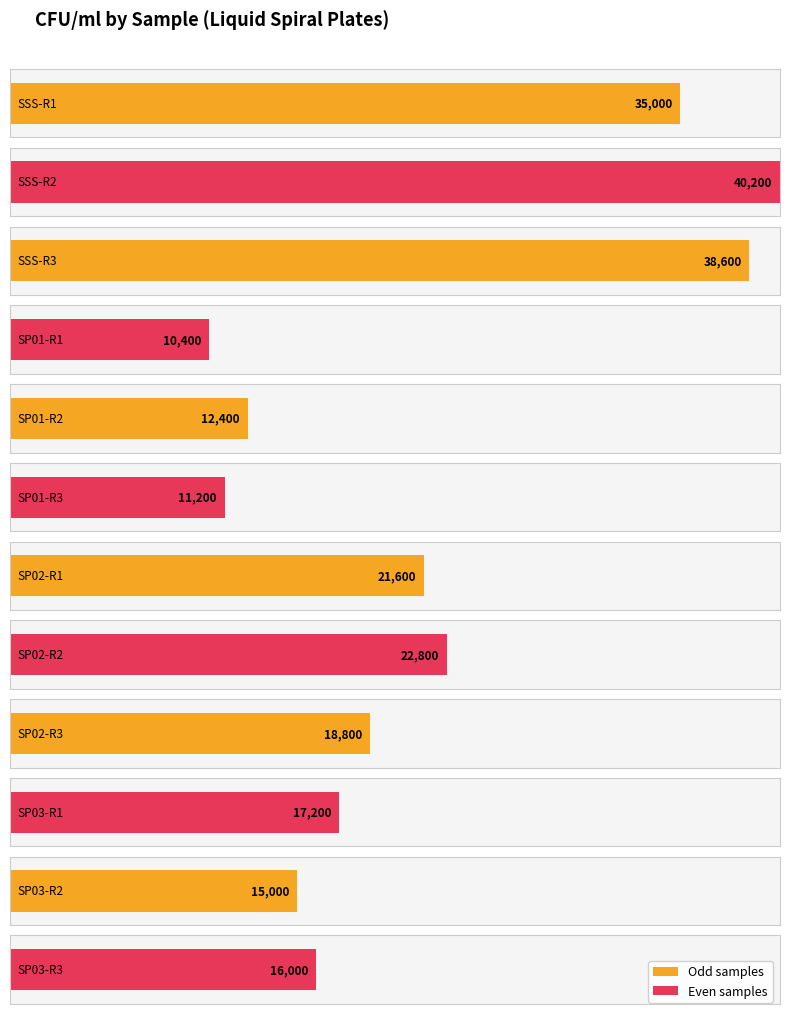

Is it true that the value at SP01-R3 is 17426?

False